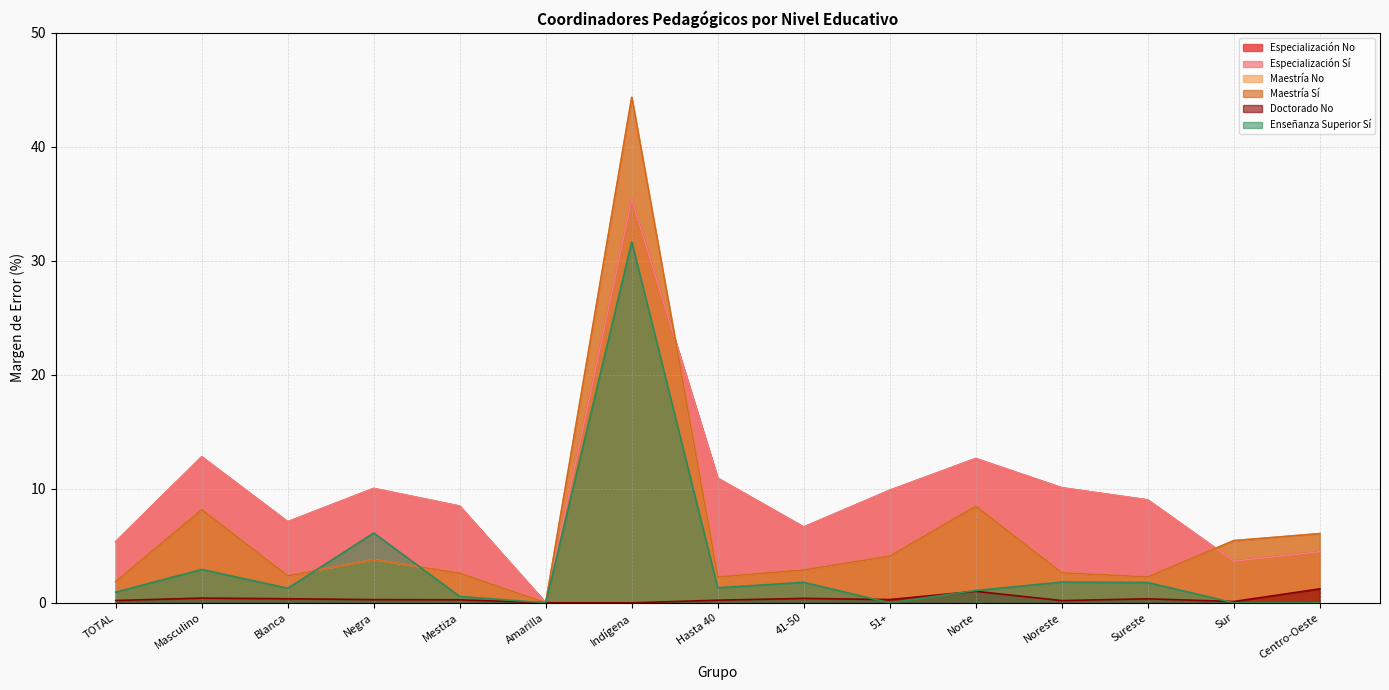

How many values in Maestría Sí are above zero?

14